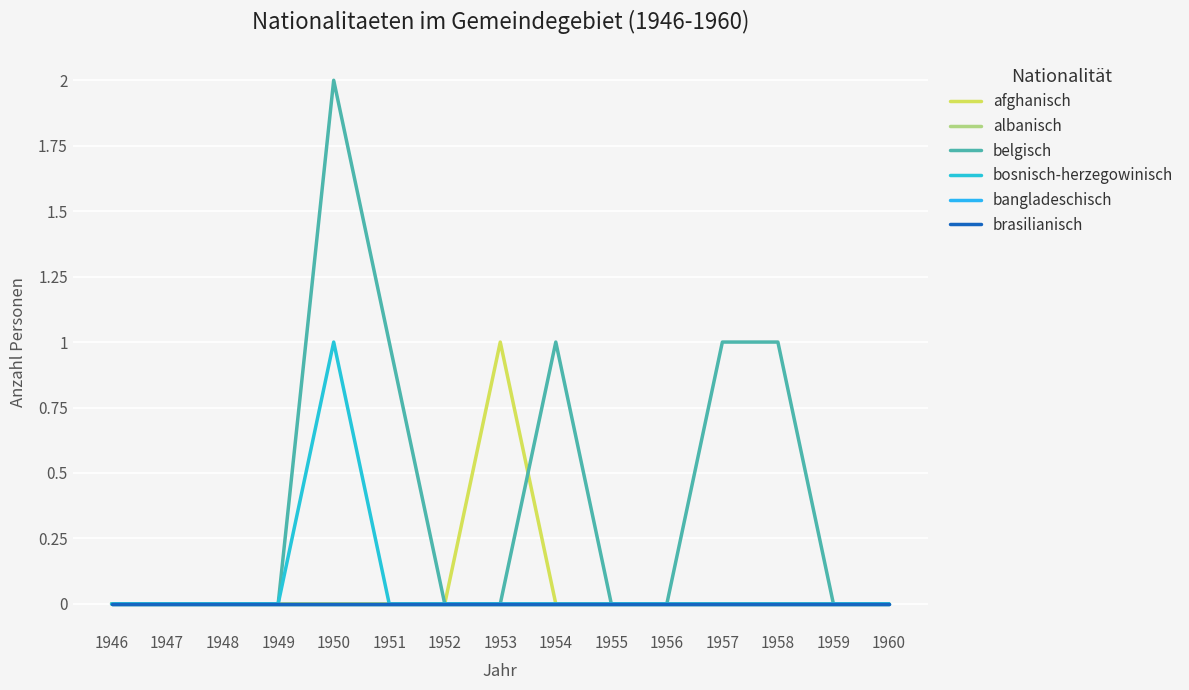

The brasilianisch series shows 0 at 1948. True or false?

True